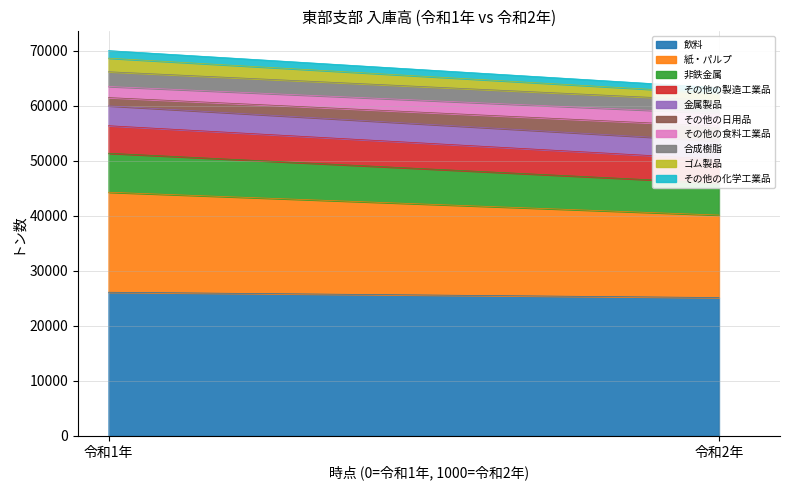

Reading right to left, transcribe all the data shown in this chart.

令和2年: その他の化学工業品=1017	ゴム製品=1330	合成樹脂=2316	その他の食料工業品=2325	その他の日用品=2732	金属製品=3305	その他の製造工業品=4333	非鉄金属=5802	紙・パルプ=14992	飲料=25149
令和1年: その他の化学工業品=1374	ゴム製品=2467	合成樹脂=2681	その他の食料工業品=2015	その他の日用品=1502	金属製品=3614	その他の製造工業品=5006	非鉄金属=7083	紙・パルプ=18179	飲料=26116